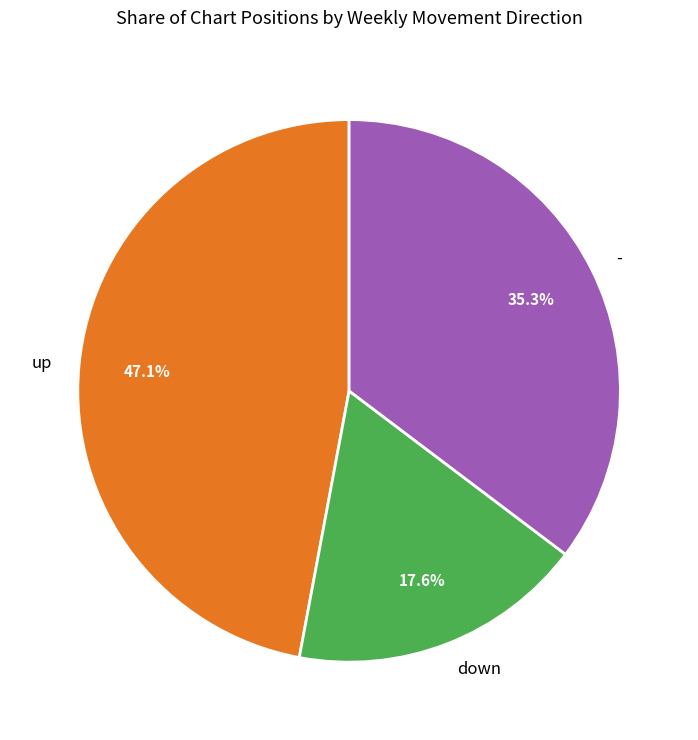

To the nearest percent, what is the combined percentage of - and up?

82%